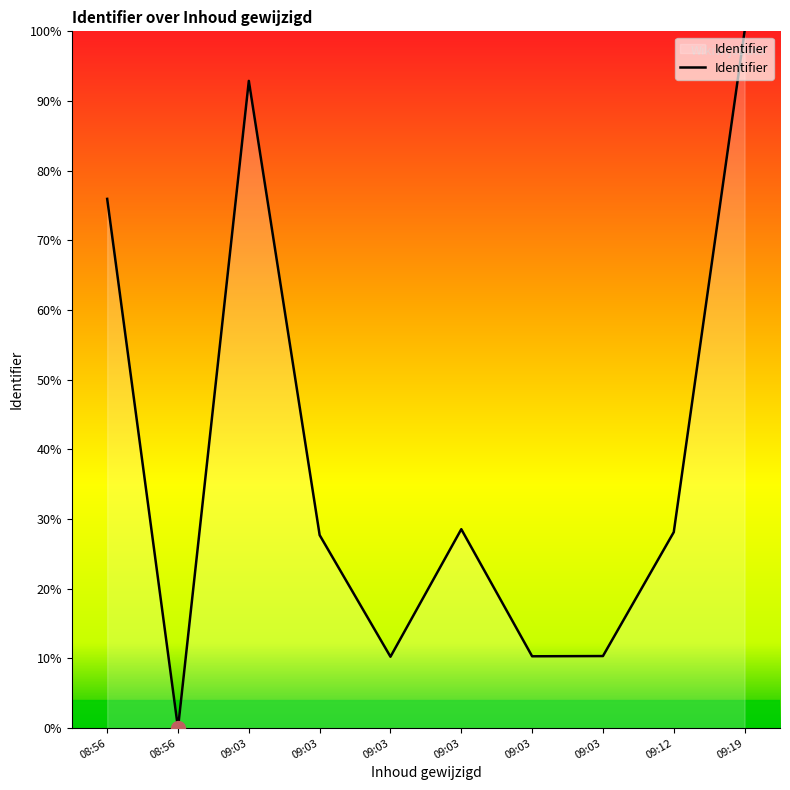

True or false: the data shows 31.1 at 08:56.

False